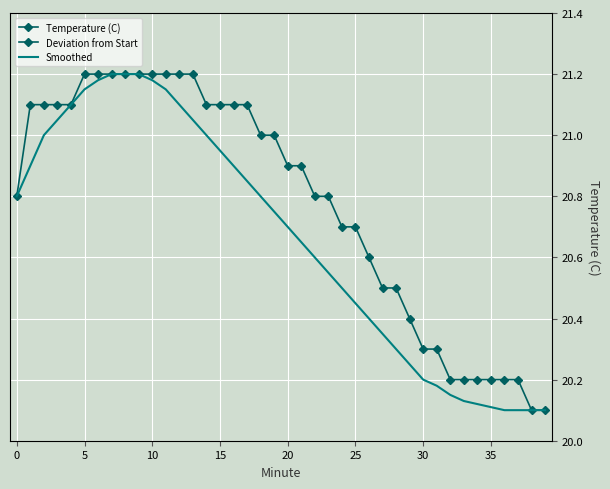

How many values in Deviation from Start are below zero?

16